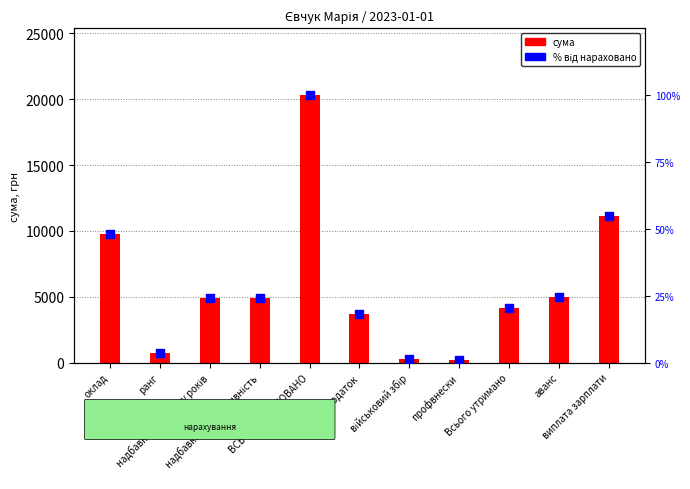

Is the value of сума at оклад greater than the value of % від нараховано at військовий збір?

Yes